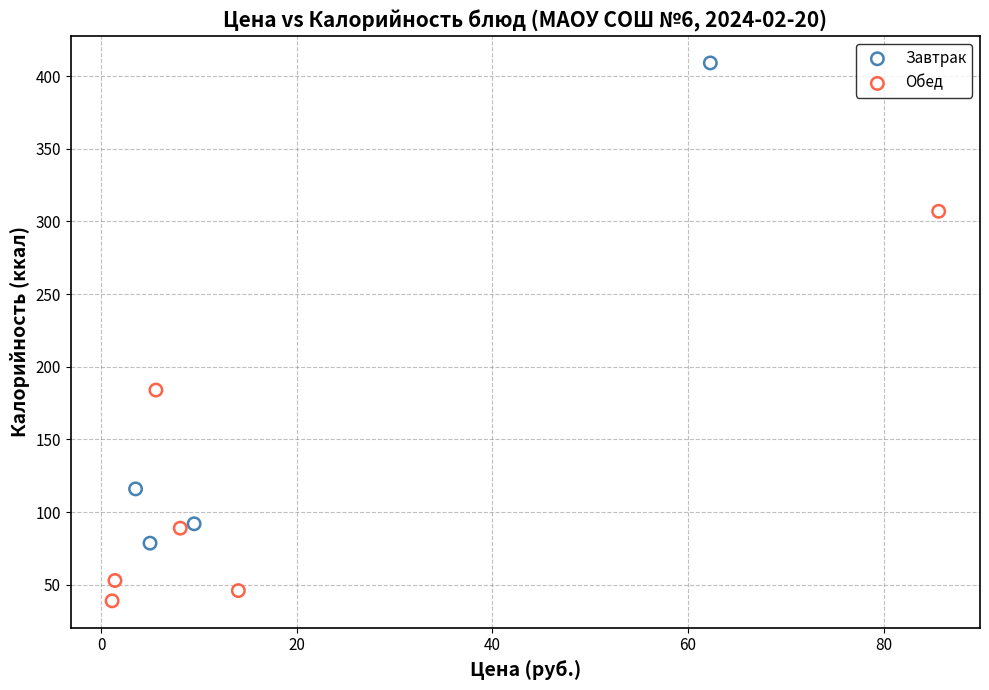

What are all the series names shown in the legend?

Завтрак, Обед